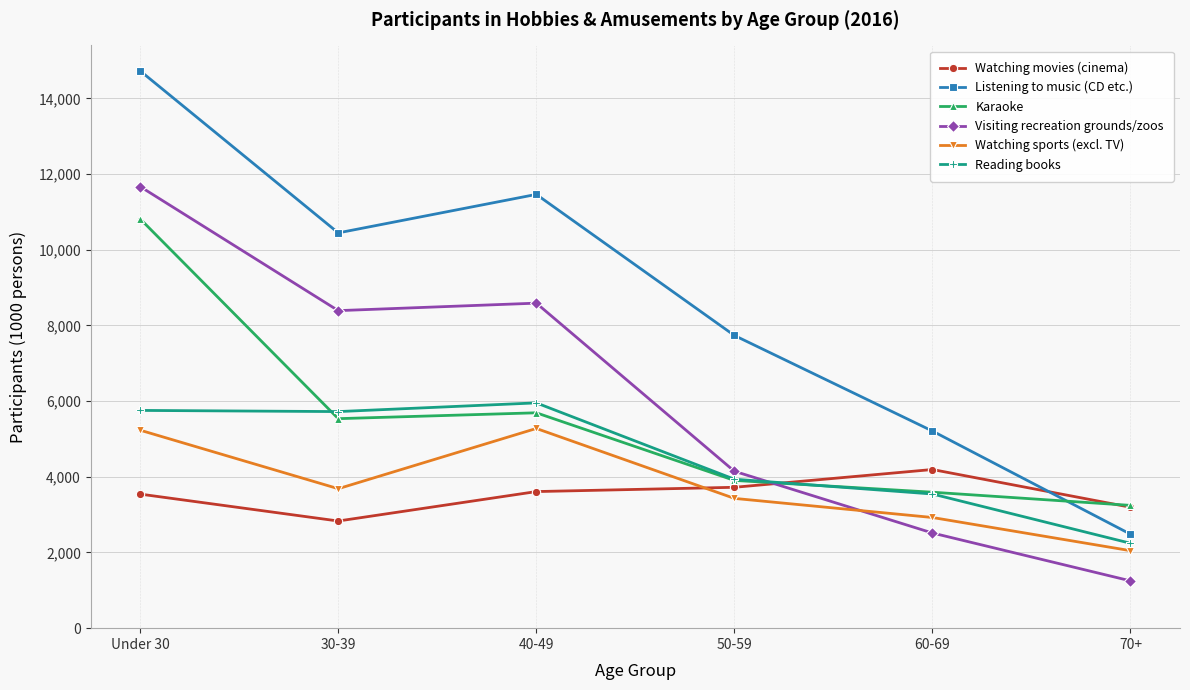

Which series changed the most between 50-59 and 60-69?

Listening to music (CD etc.)